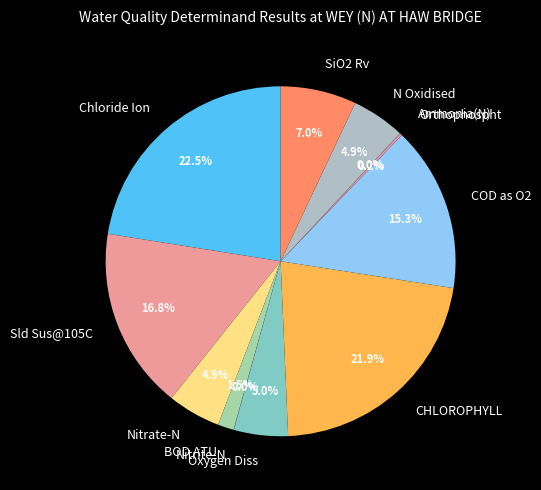

What portion of the pie excludes Sld Sus@105C?

83.2%